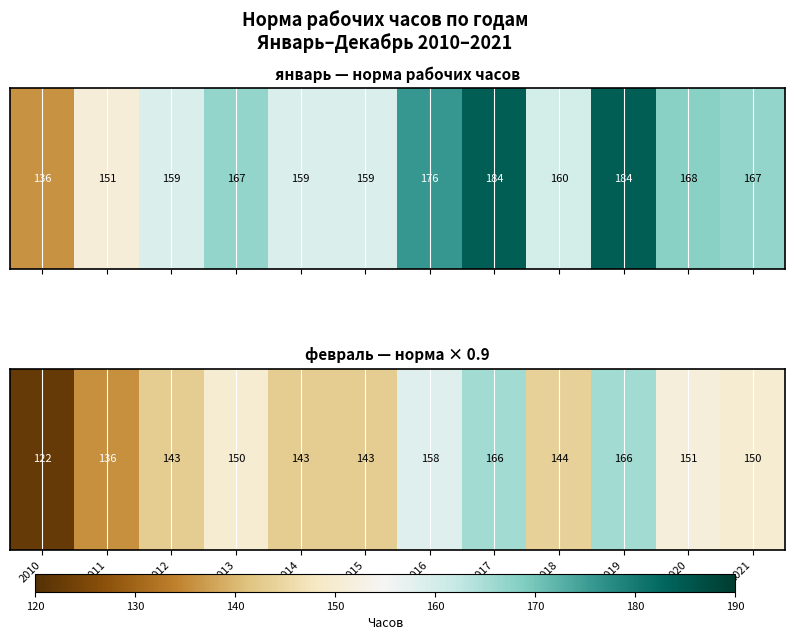

Rank the categories by value from highest to lowest.

2017, 2019, 2016, 2020, 2013, 2021, 2018, 2012, 2014, 2015, 2011, 2010